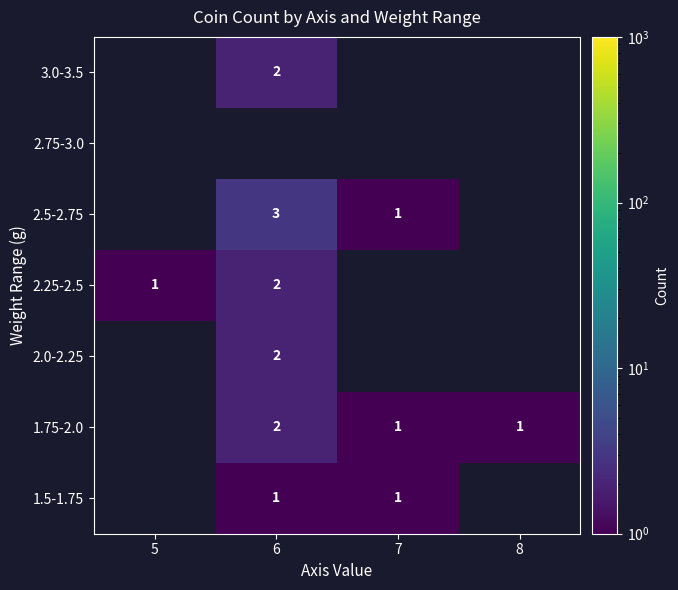

The 2.25-2.5 series shows 2 at 6. True or false?

True